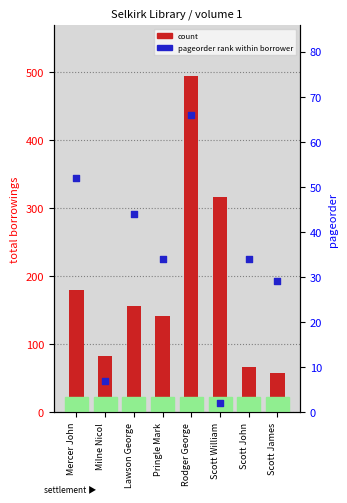

Which series reaches the minimum Y coordinate?

pageorder rank